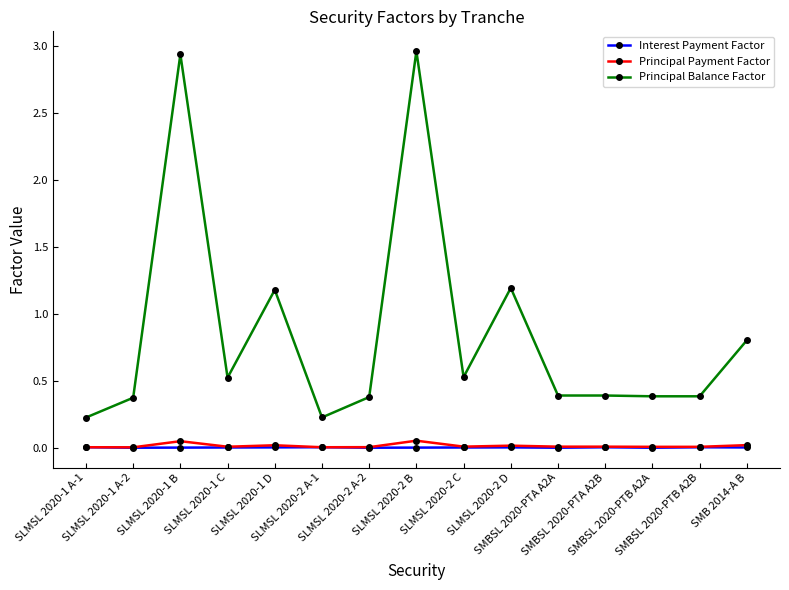

The value of Principal Payment Factor at SLMSL 2020-1 A-1 is 0.0. True or false?

True